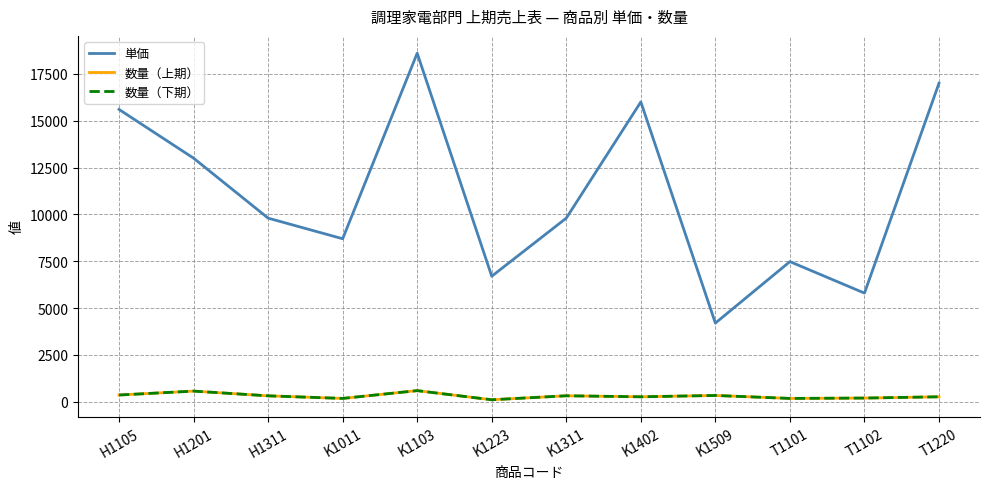

In 数量（下期）, how many points are higher than both neighbors (excluding endpoints)?

4